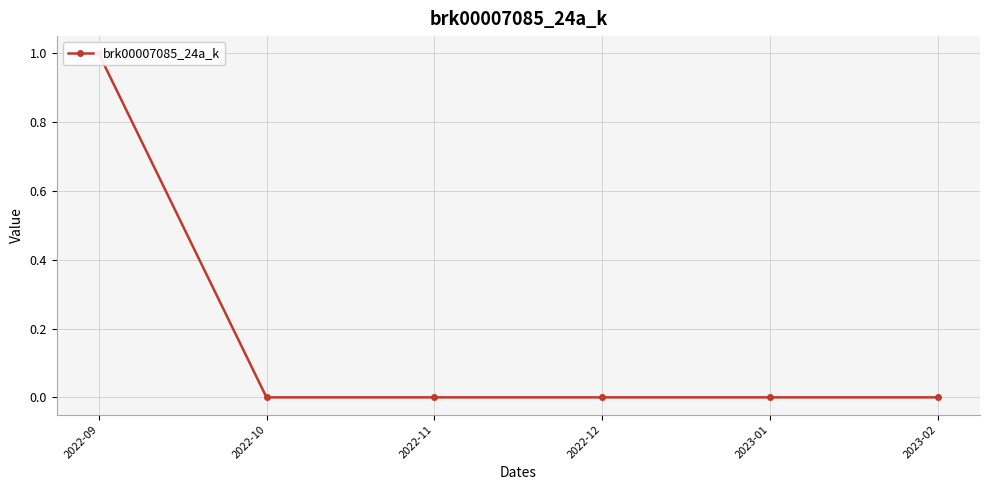

Is it true that the value at 2022-09 is 1?

False